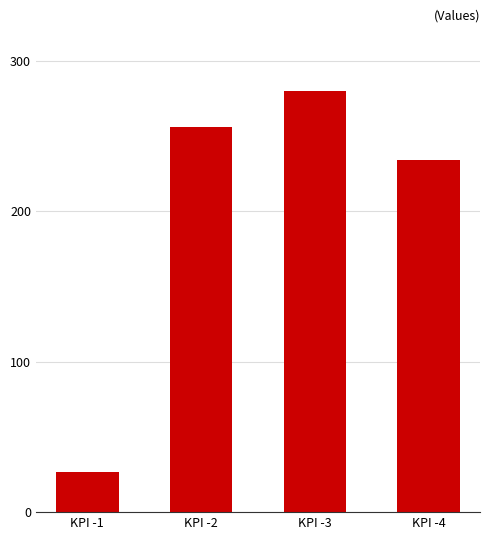

Which label corresponds to the largest value in the chart?

KPI -3